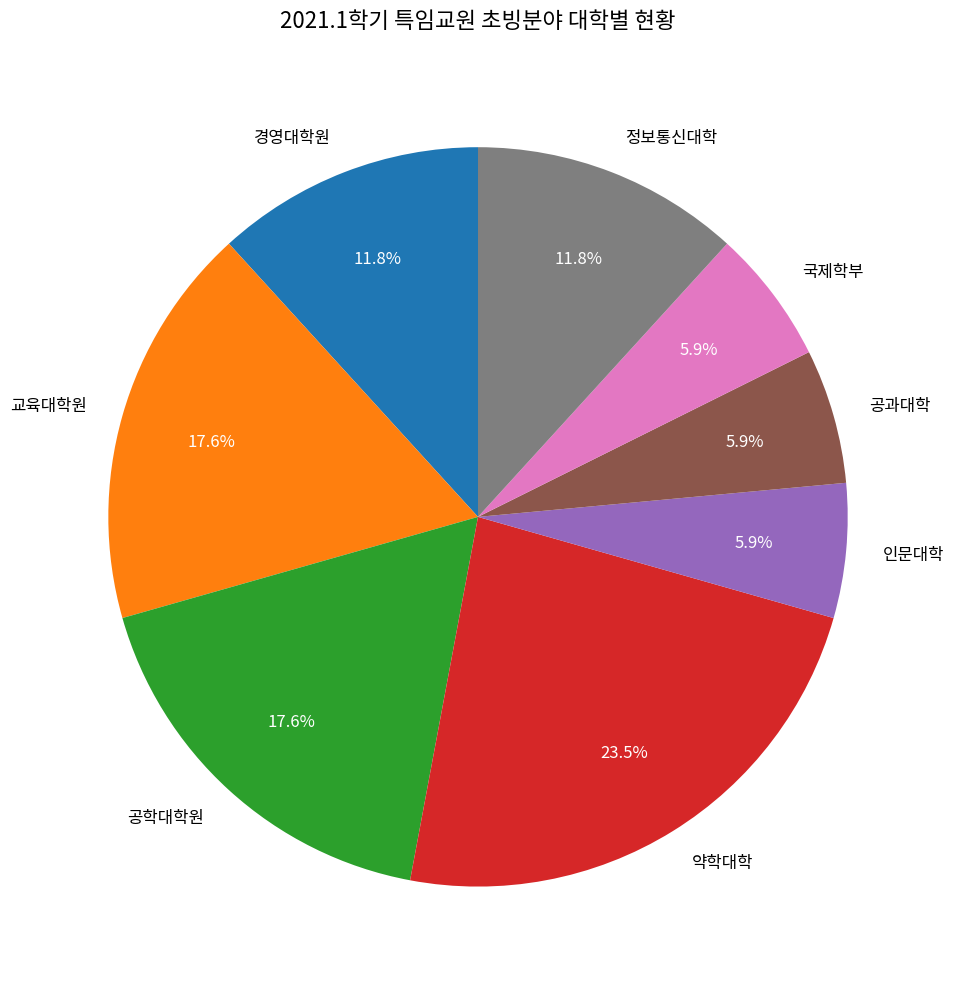

How many slices are in this pie chart?

8